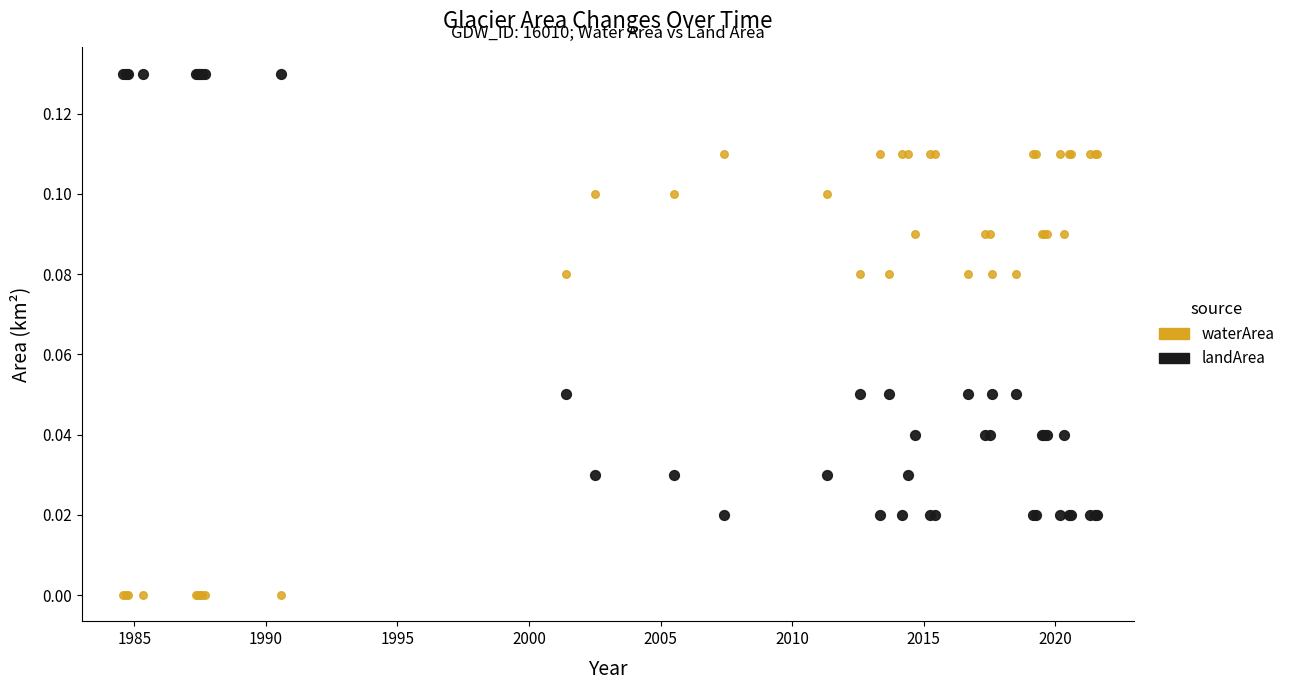

Which series reaches the minimum Y coordinate?

waterArea